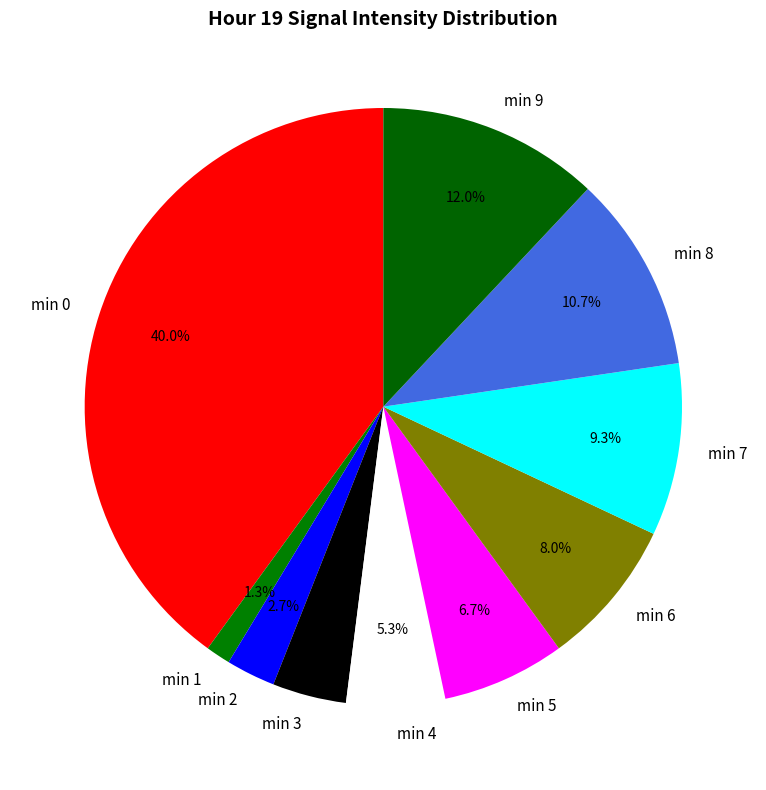

Rank the categories by value from highest to lowest.

min 0, min 9, min 8, min 7, min 6, min 5, min 4, min 3, min 2, min 1